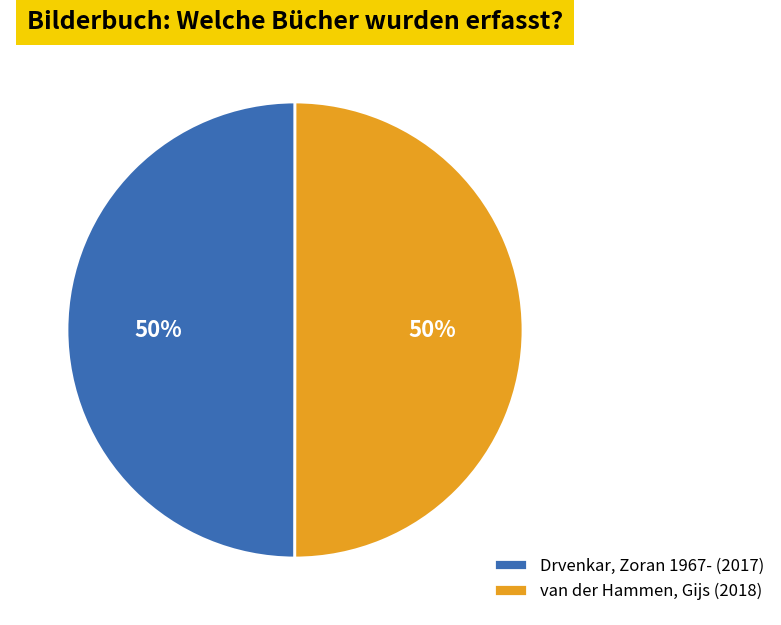

Combined, do van der Hammen, Gijs and Drvenkar, Zoran 1967- account for over 50%?

Yes